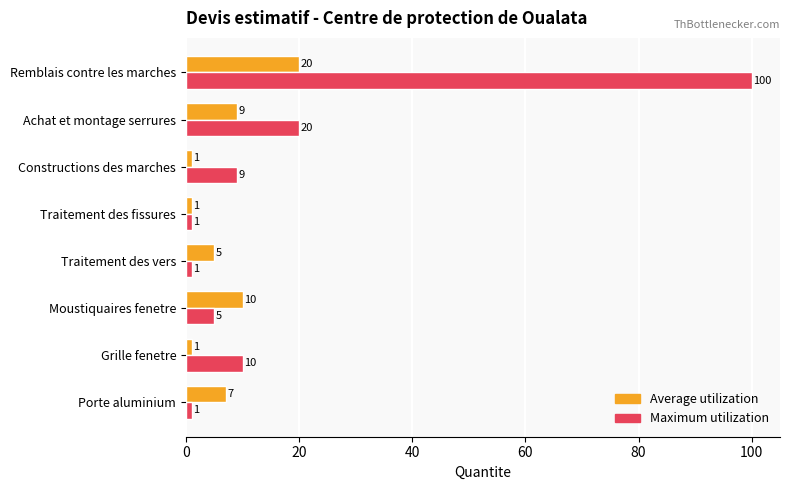

List the series in order of their peak value, highest first.

Maximum utilization, Average utilization